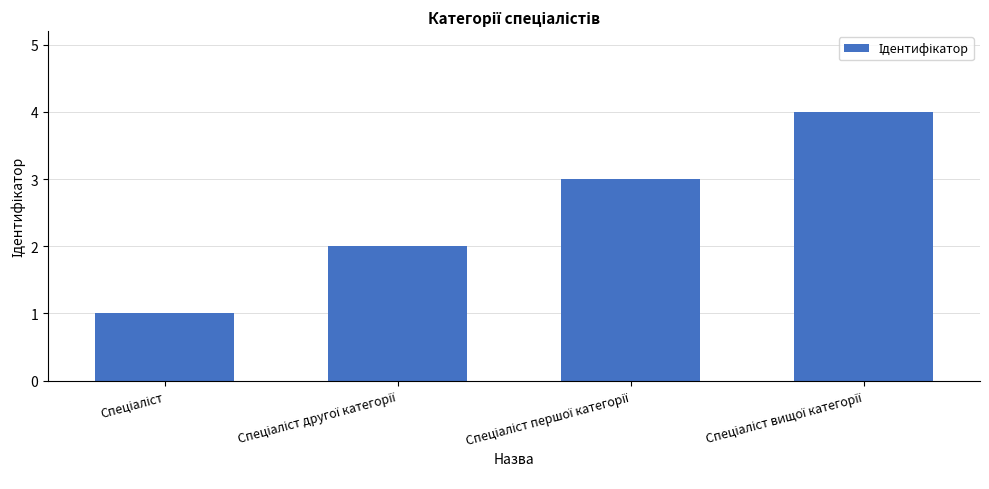

How many data points are less than 3?

2